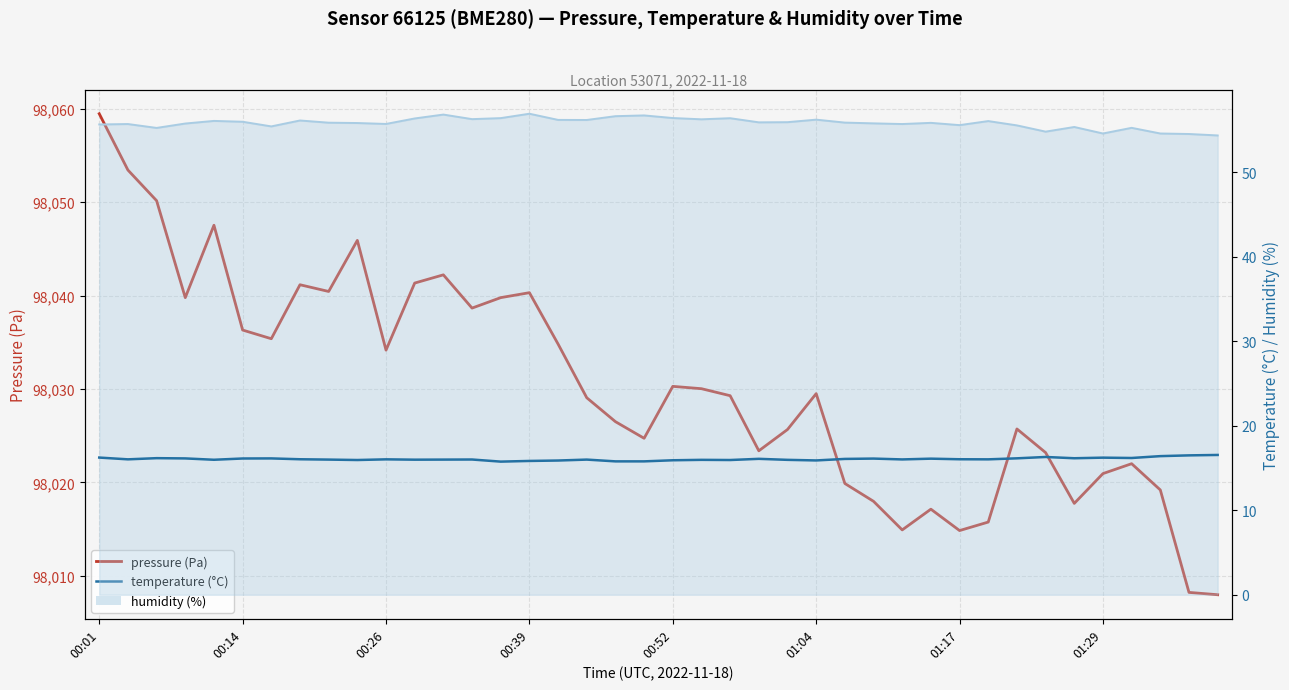

Which category has the highest value across all series?

00:01